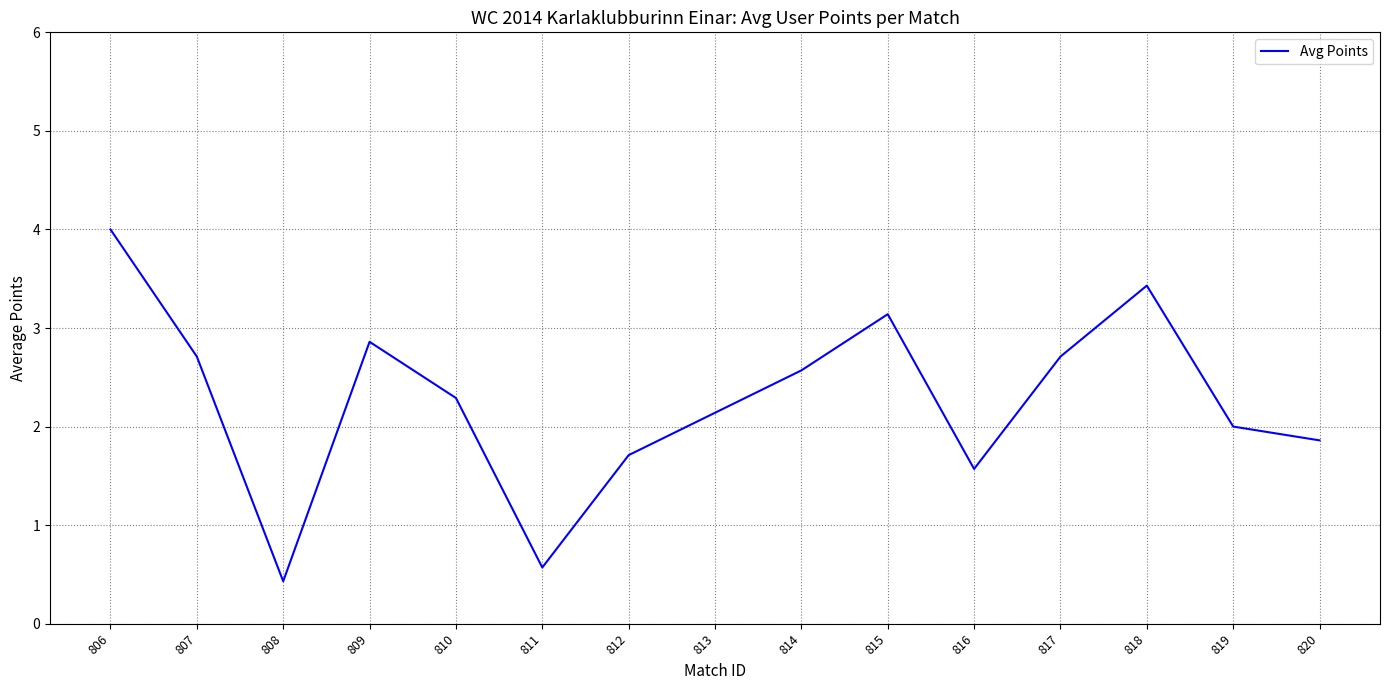

At which label does the data first exceed 2?

806